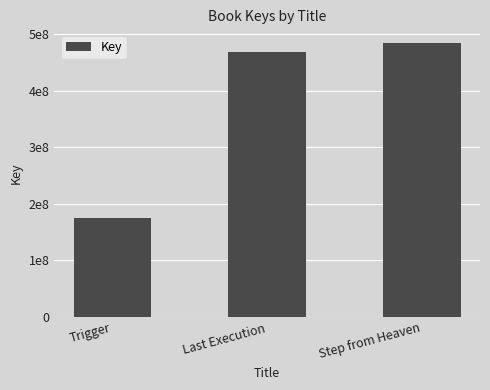

Count the number of categories in the chart.

3